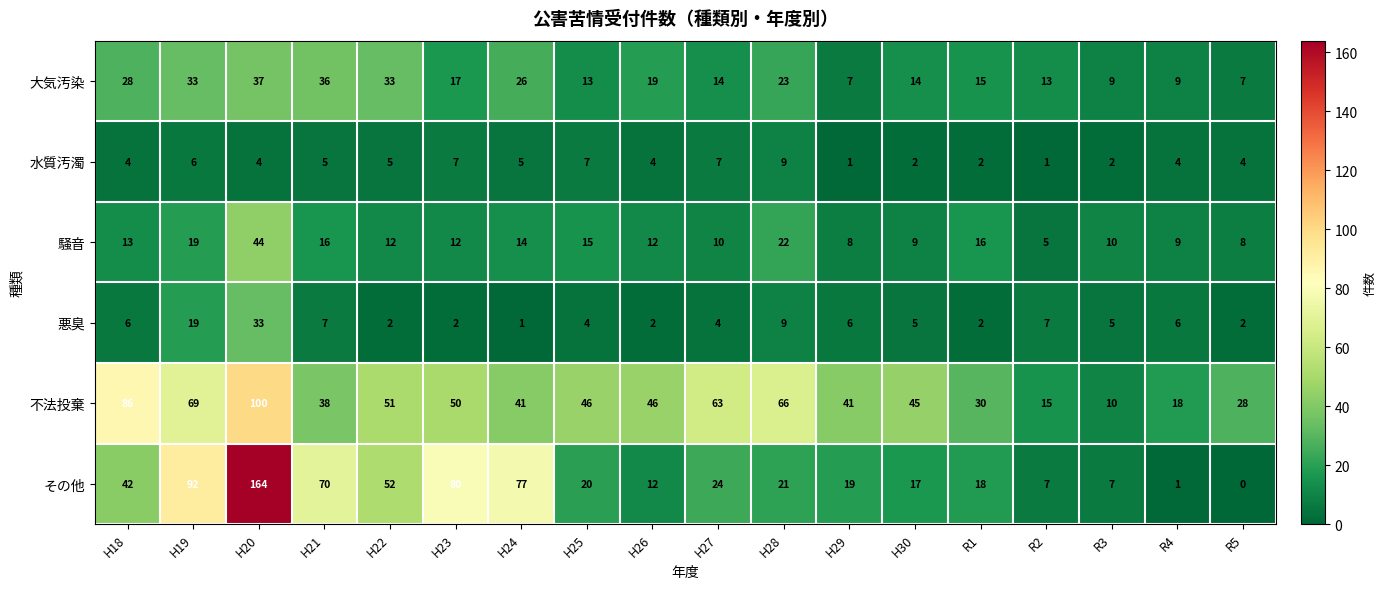

How many categories are shown in the chart?

18